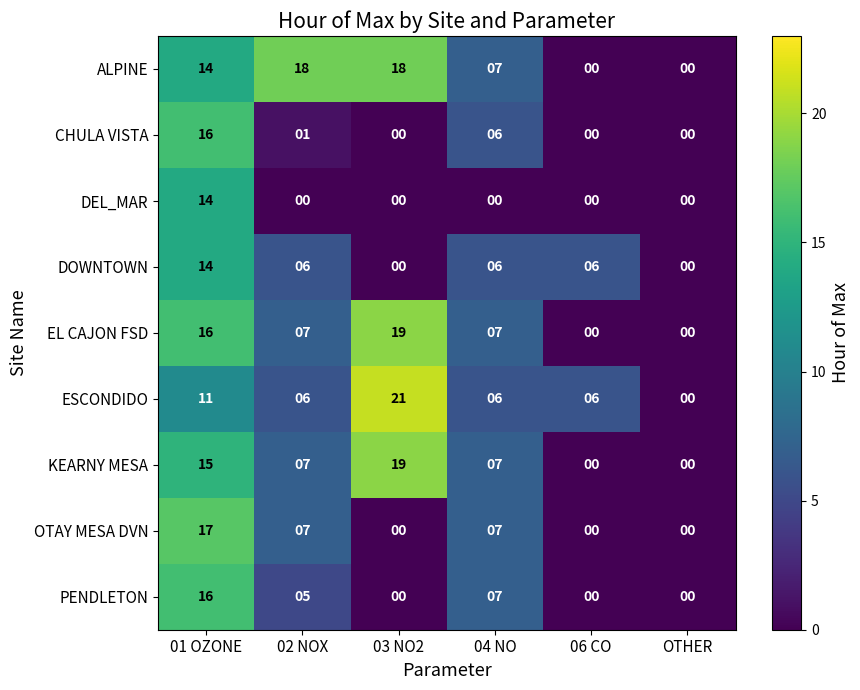

At which label is PENDLETON closest to 8?

04 NO